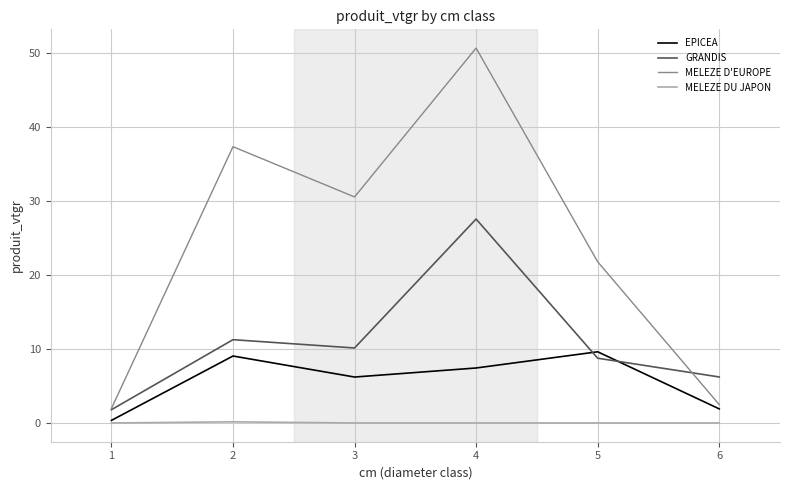

True or false: GRANDIS has a value of 18.3 at 2.

False